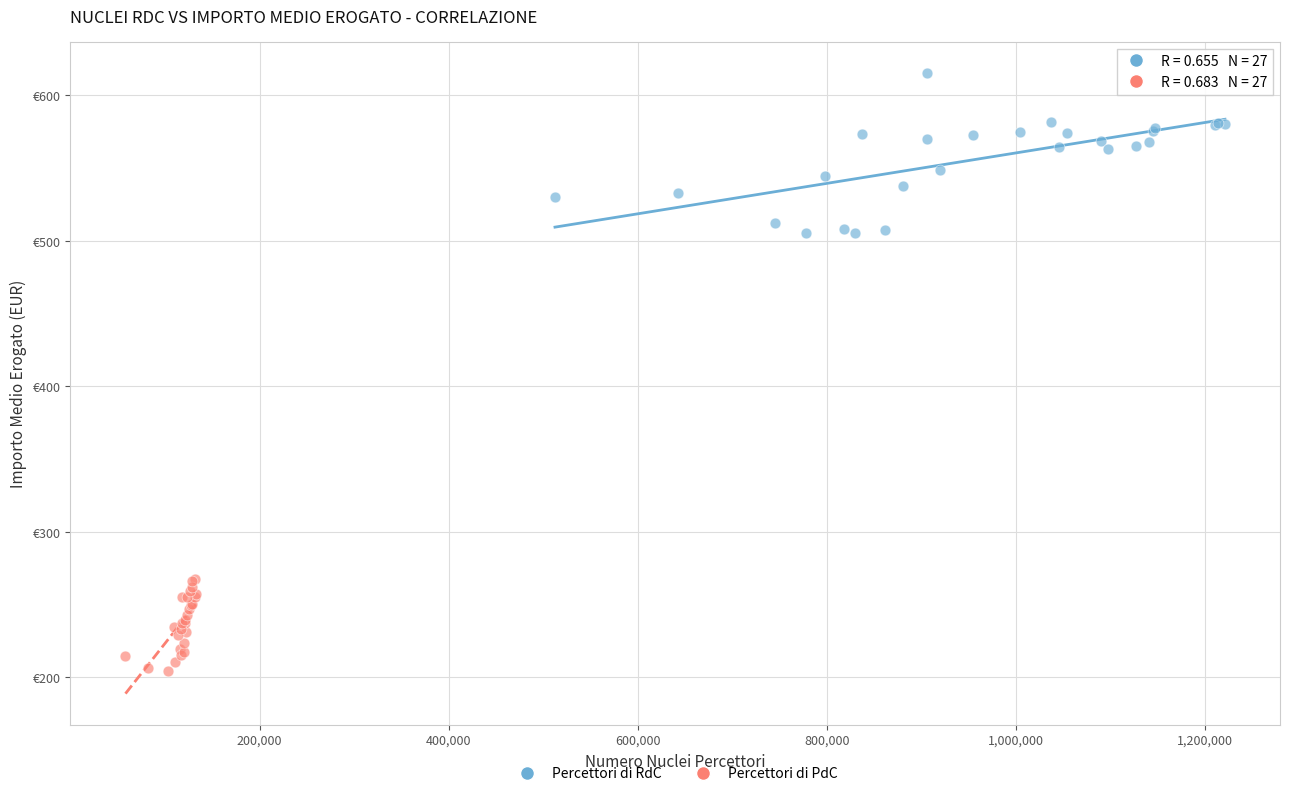

Which series has the largest Y range (max minus min)?

Percettori di RdC